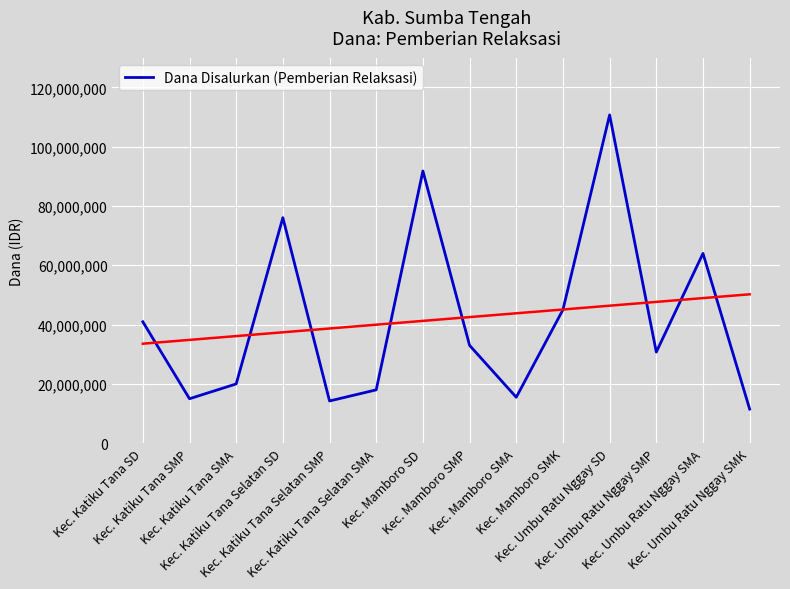

How many interior local valleys (lower than both neighbors) does the data have?

4